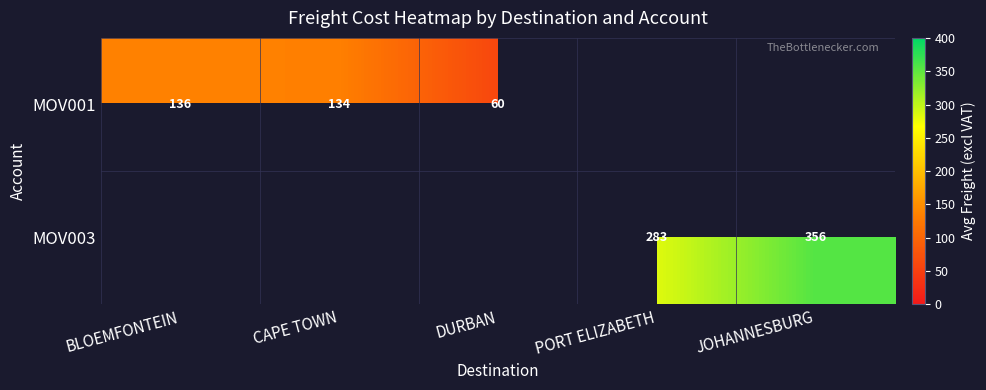

Is the value of MOV001 at DURBAN greater than the value of MOV003 at PORT ELIZABETH?

No